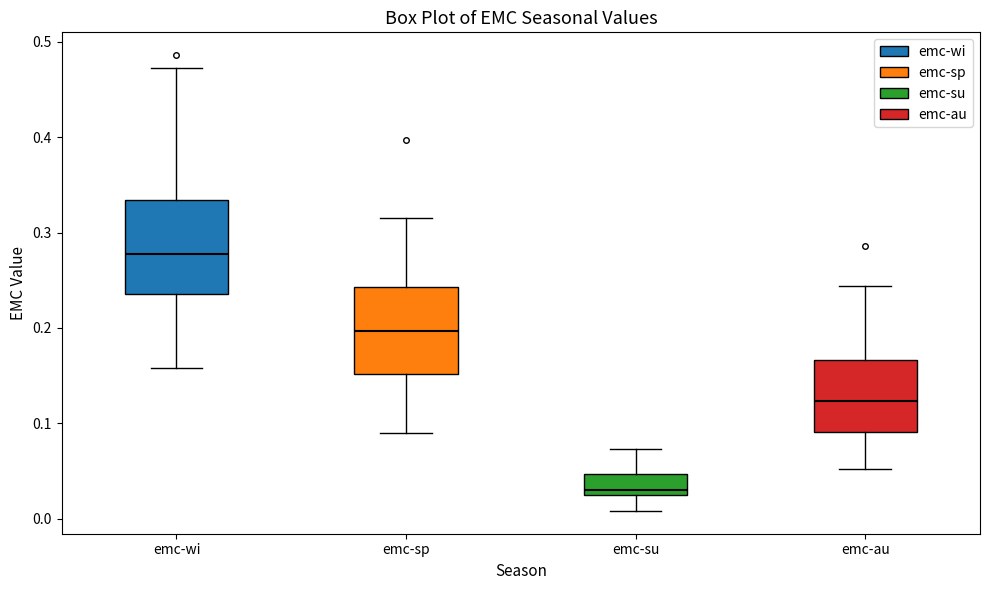

Where does the median line of the box for emc-au sit on the y-axis? The values are not printed on the chart, so give them approximately, as read against the axis.

0.12